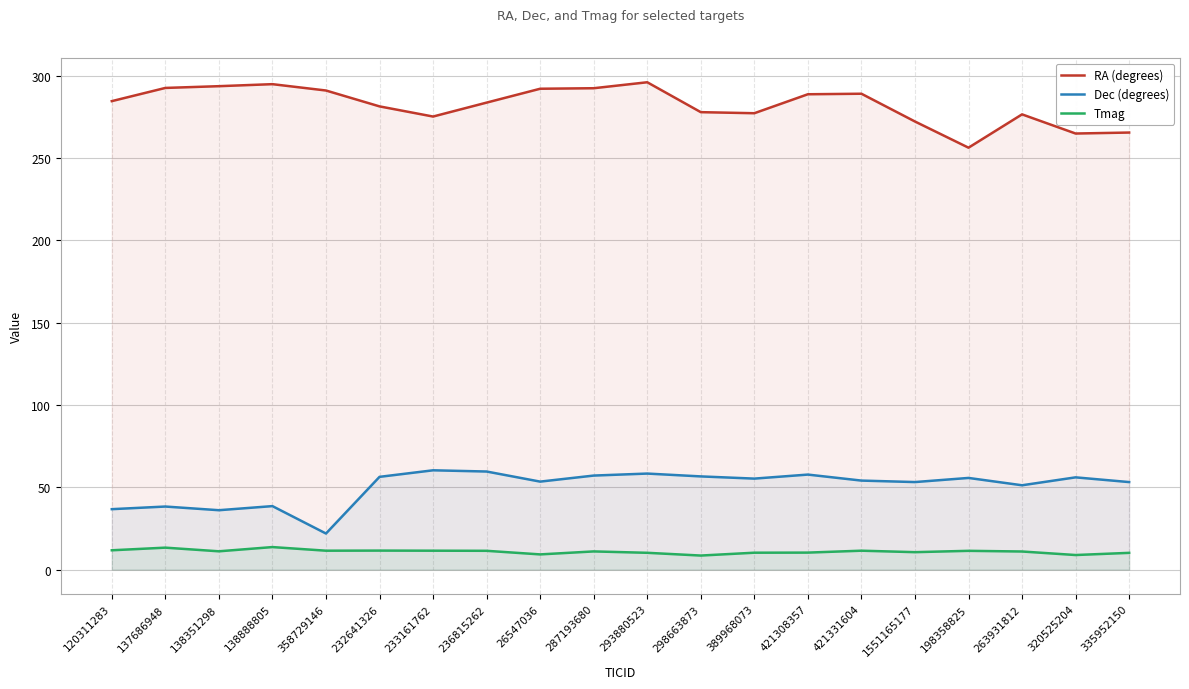

Does the chart display data point markers on the line(s)?

No